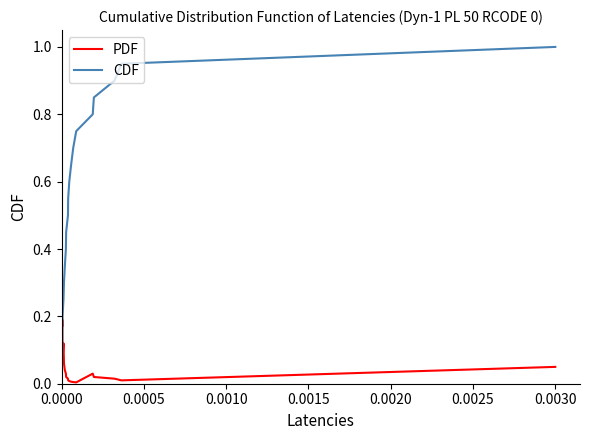

Which series has the widest spread of values?

CDF